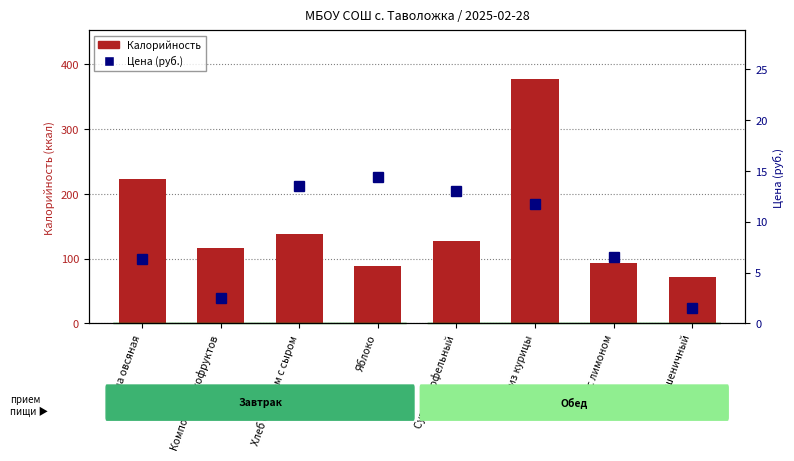

Reading left to right, what are all the values shown in this chart?

Калорийность: Каша овсяная=223.0	Компот из сухофруктов=116.0	Хлеб с маслом с сыром=138.0	Яблоко=88.4	Суп картофельный=127.0	Плов из курицы=377.0	Чай с лимоном=94.0	Хлеб пшеничный=71.7
Цена (руб.): Каша овсяная=6.3	Компот из сухофруктов=2.5	Хлеб с маслом с сыром=13.5	Яблоко=14.4	Суп картофельный=13.0	Плов из курицы=11.7	Чай с лимоном=6.5	Хлеб пшеничный=1.5